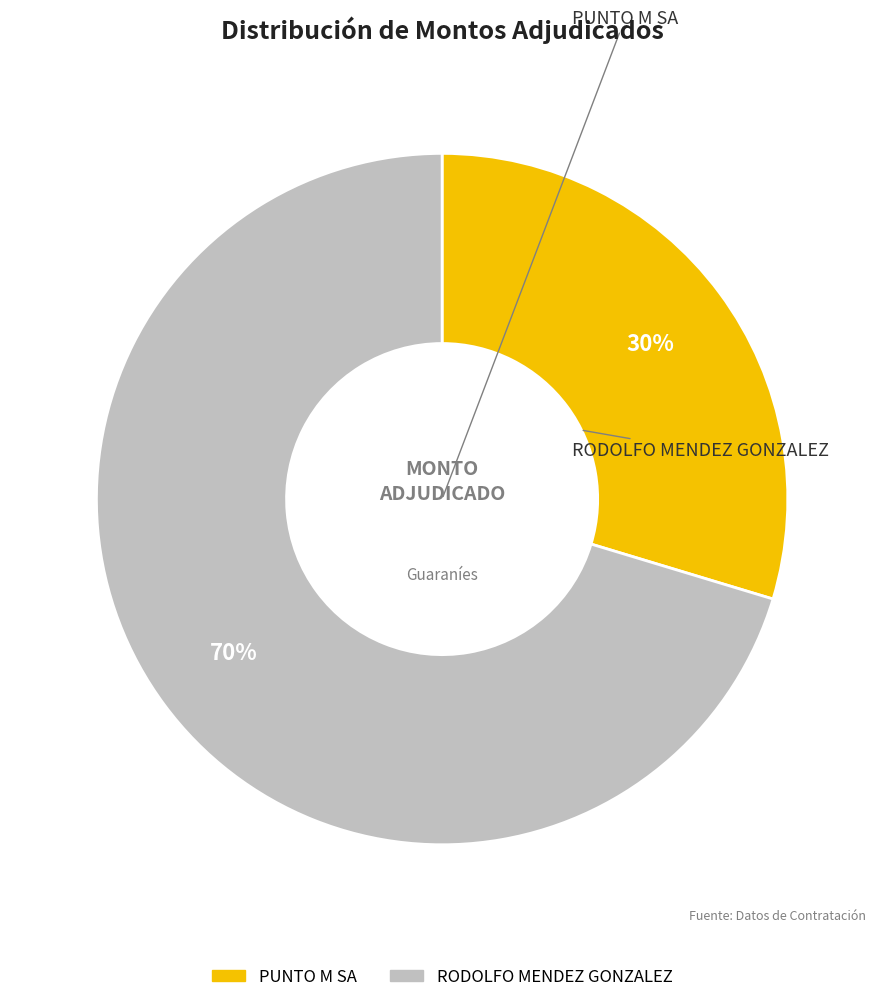

To the nearest percent, what portion does PUNTO M SA represent?

30%